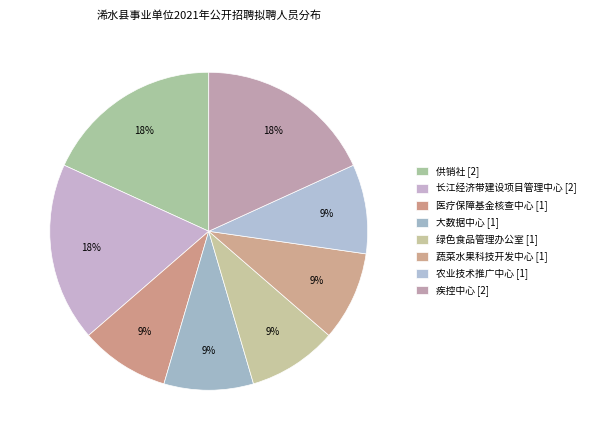

Between 蔬菜水果科技开发中心 and 供销社, which is larger?

供销社